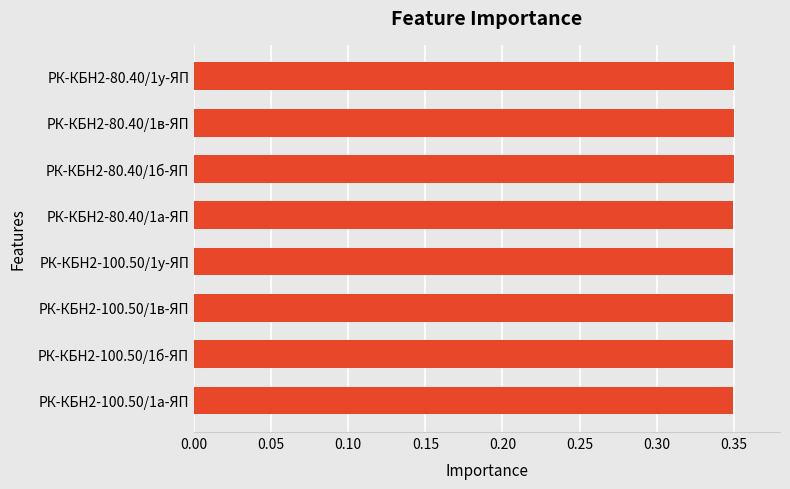

Is it true that the value at РК-КБН2-80.40/1а-ЯП is 0.5?

False